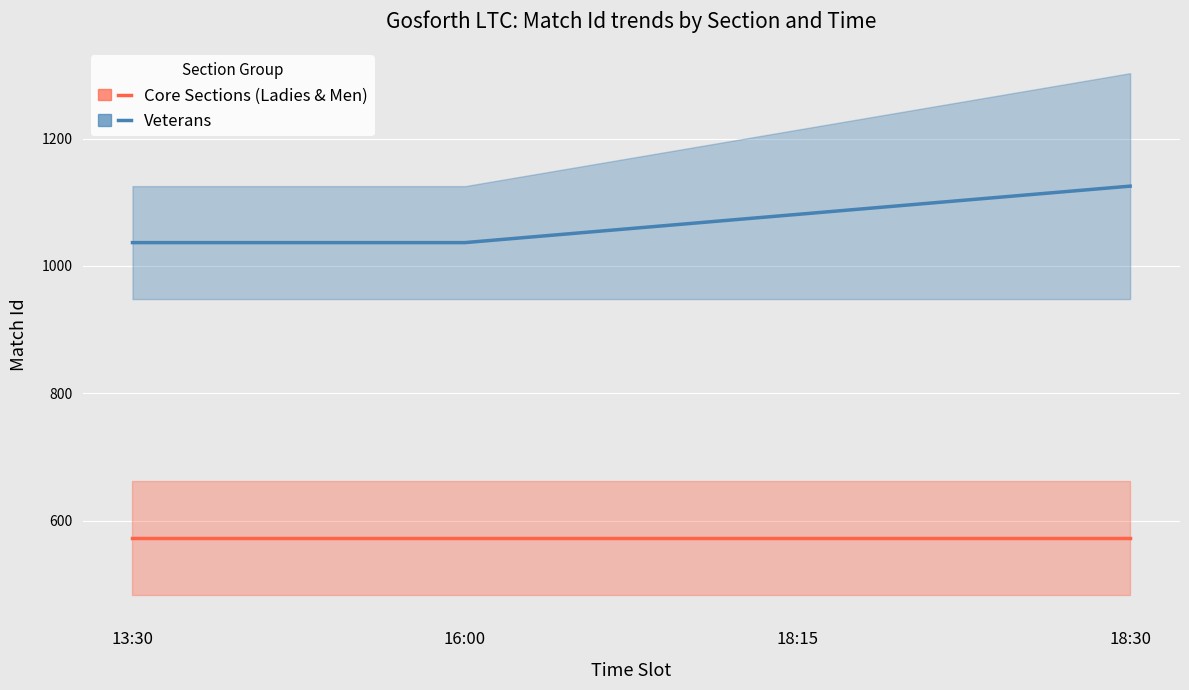

What is the sum of the Veterans values at 18:15 and 13:30?

2117.9